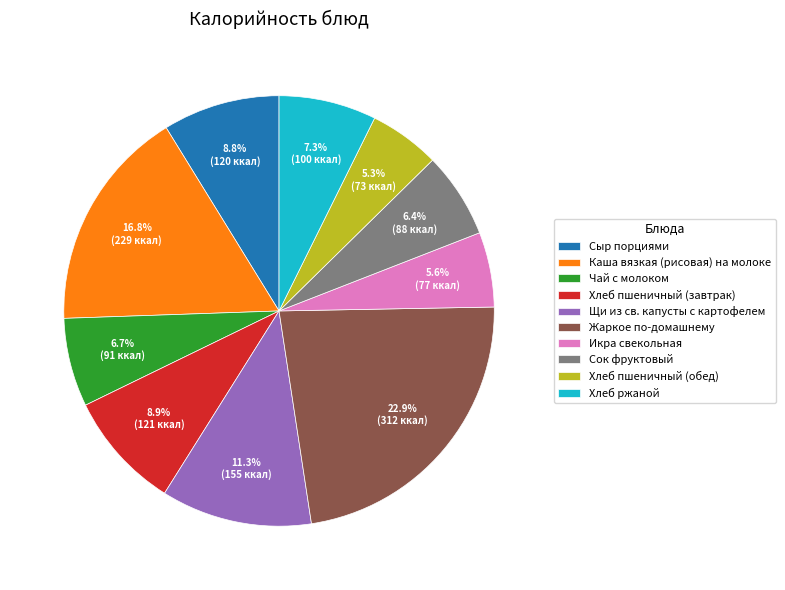

The Щи из св. капусты с картофелем slice represents 11% of the pie. True or false?

True